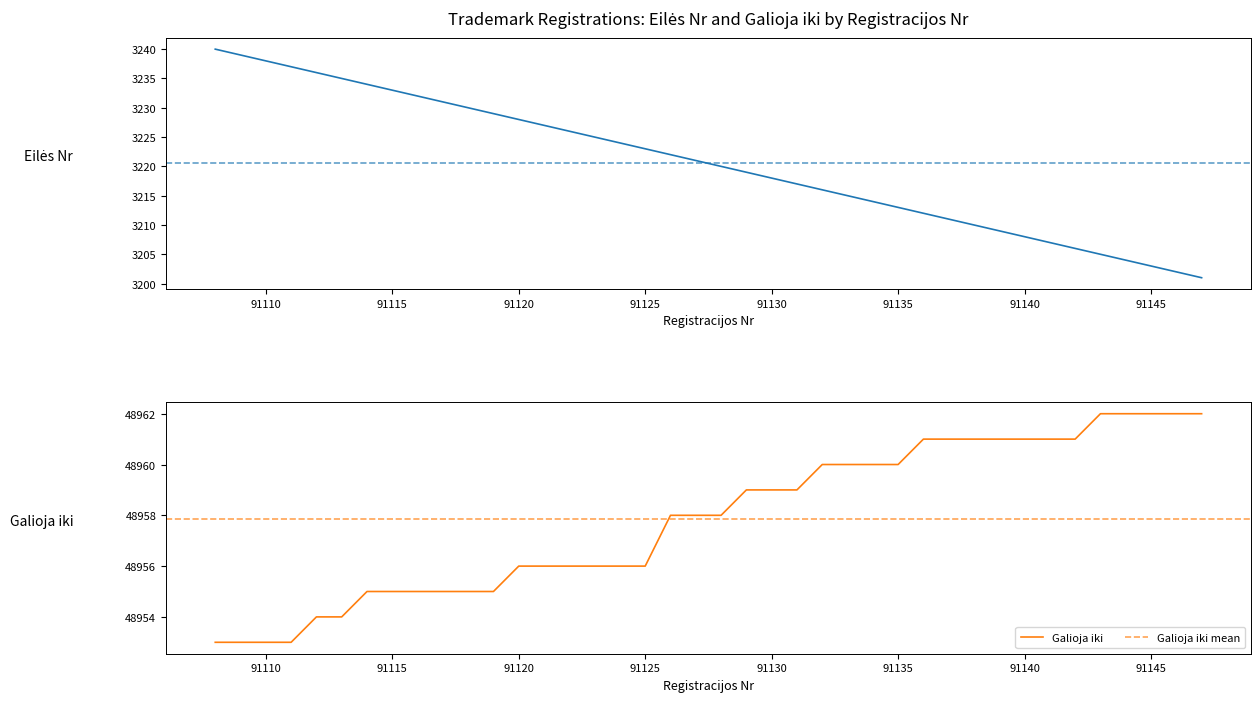

How many values in the Galioja iki series exceed 48958?

19